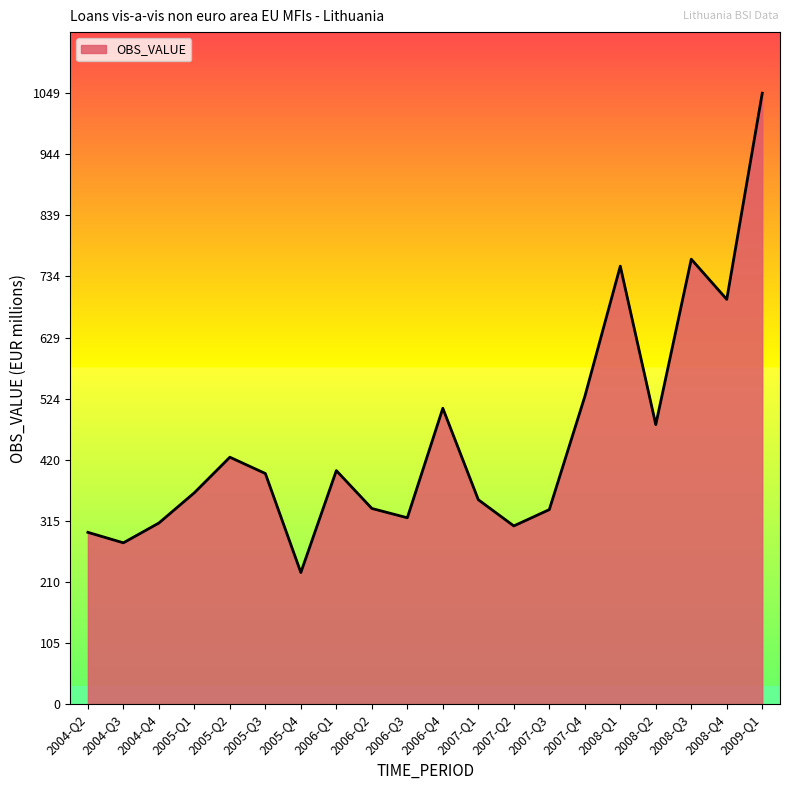

Which category has the highest value across all series?

2009-Q1